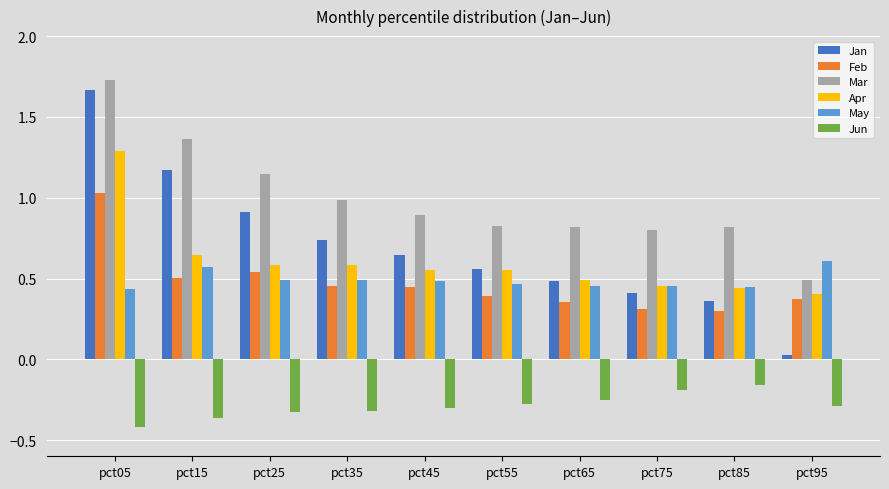

What is the difference between the May values at pct55 and pct95?

0.1